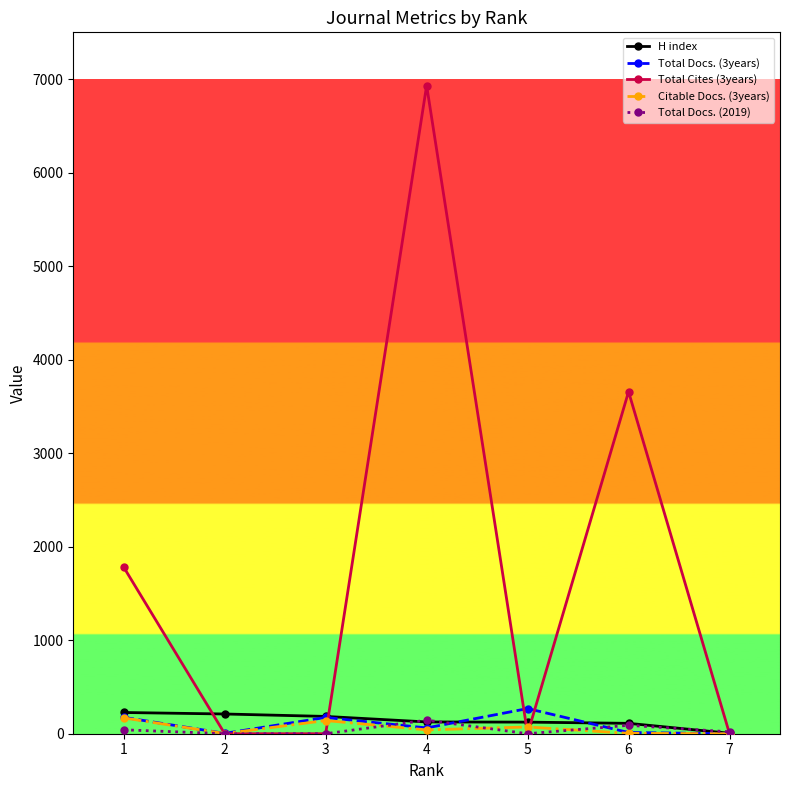

Which series has the widest spread of values?

Total Cites (3years)